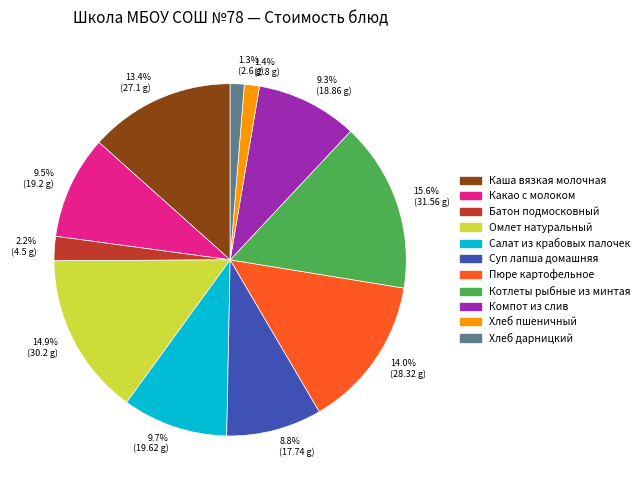

Which has a higher value, Котлеты рыбные из минтая or Компот из слив?

Котлеты рыбные из минтая